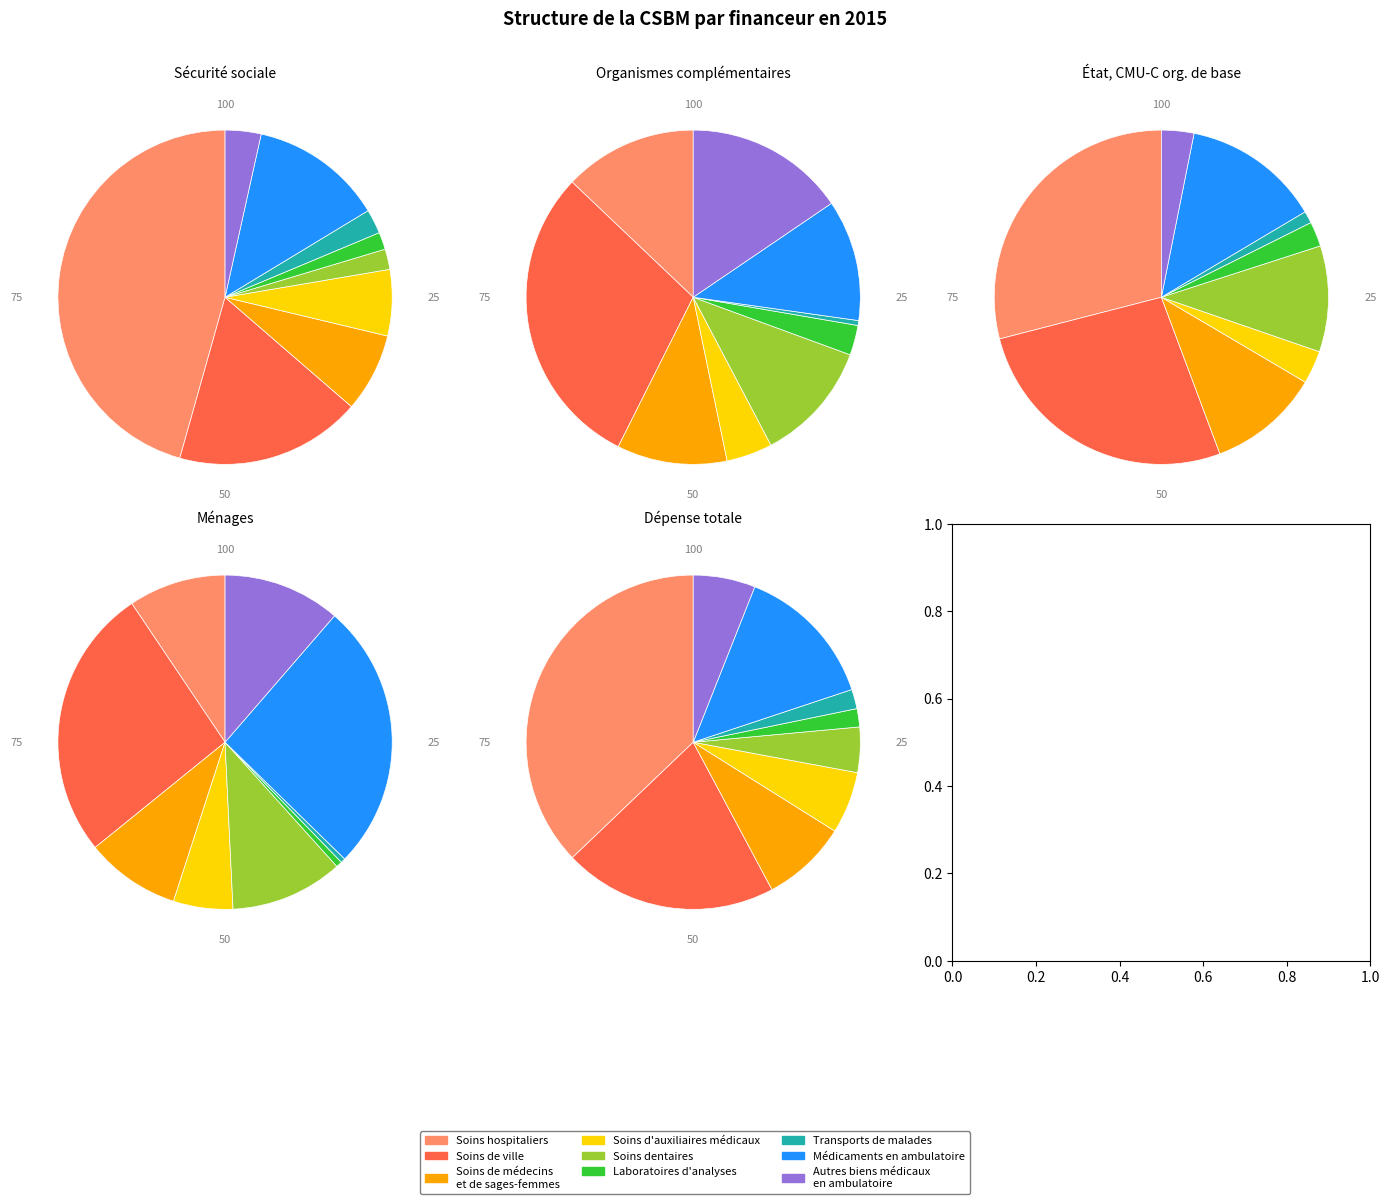

Between Soins hospitaliers and Autres biens médicaux
en ambulatoire, which series saw the biggest shift?

Sécurité sociale